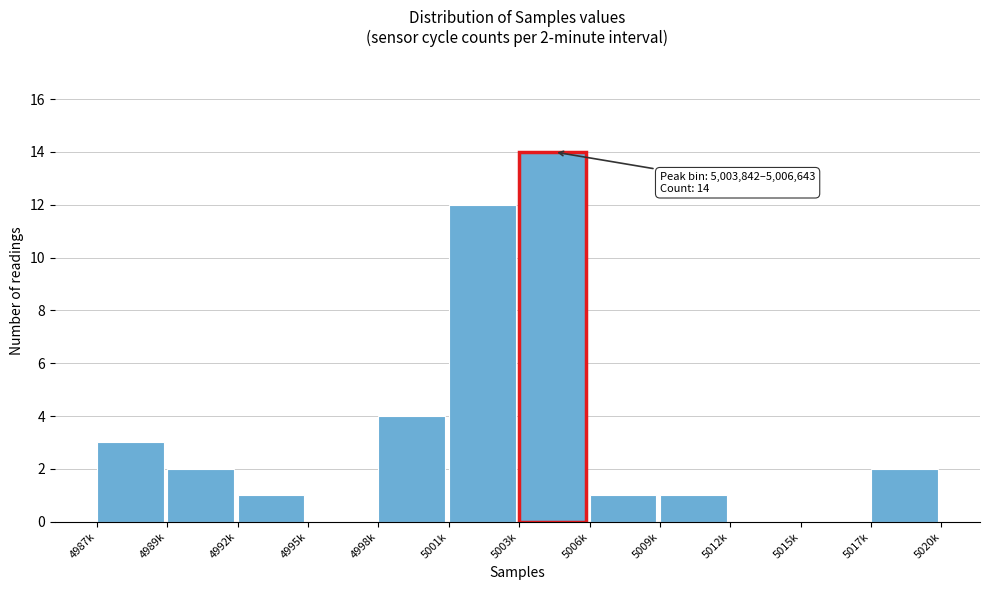

Reading right to left, what are all the values shown in this chart?

5017k=2	5015k=0	5012k=0	5009k=1	5006k=1	5003k=14	5001k=12	4998k=4	4995k=0	4992k=1	4989k=2	4987k=3